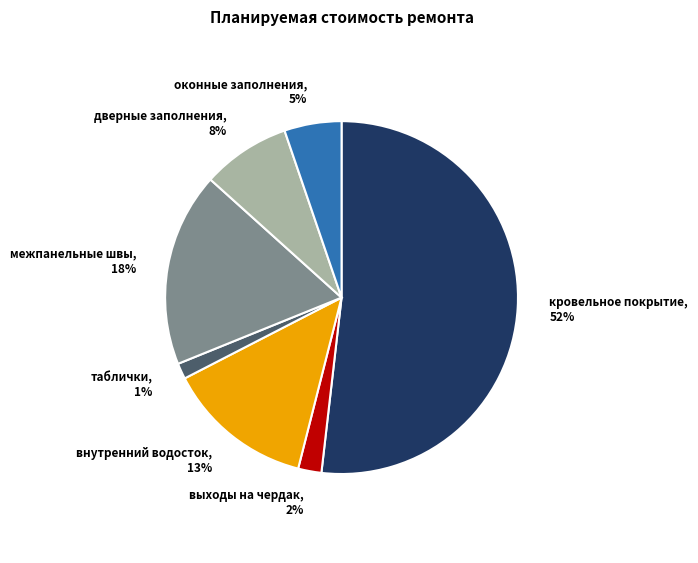

True or false: таблички accounts for 1% of the total.

True